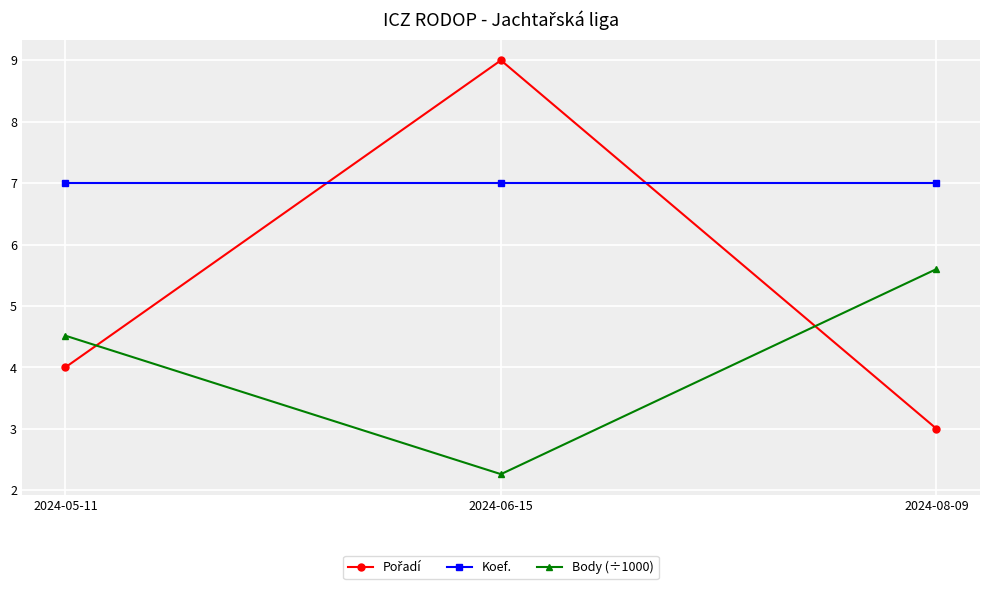

What is the difference between the highest and lowest values at 2024-05-11?

3.0